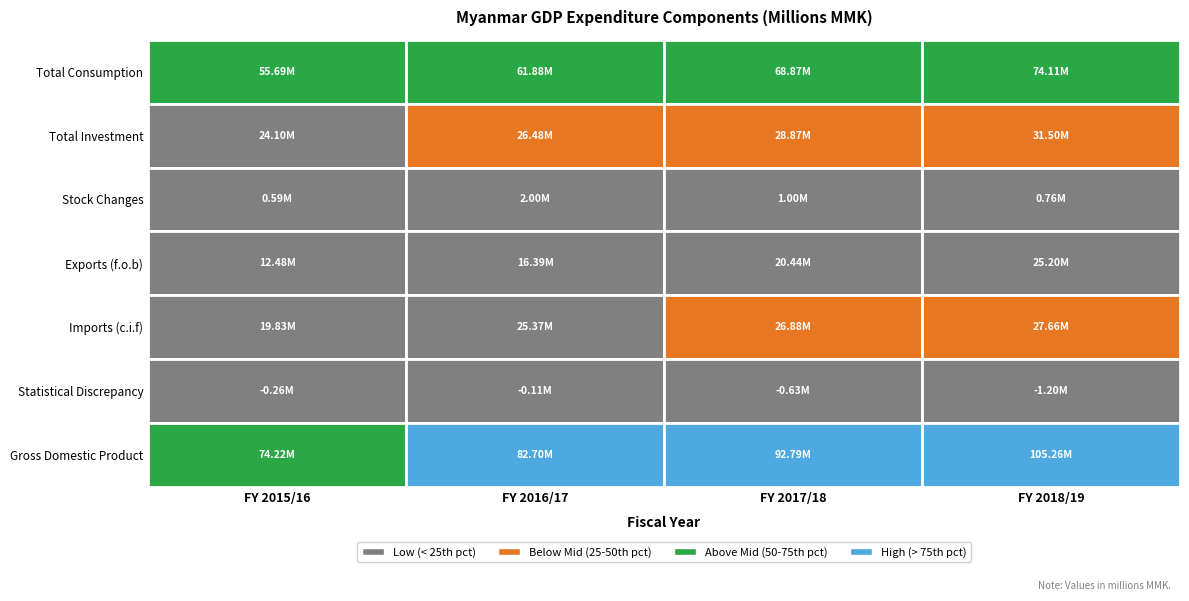

Between FY 2016/17 and FY 2017/18, which is larger?

FY 2017/18